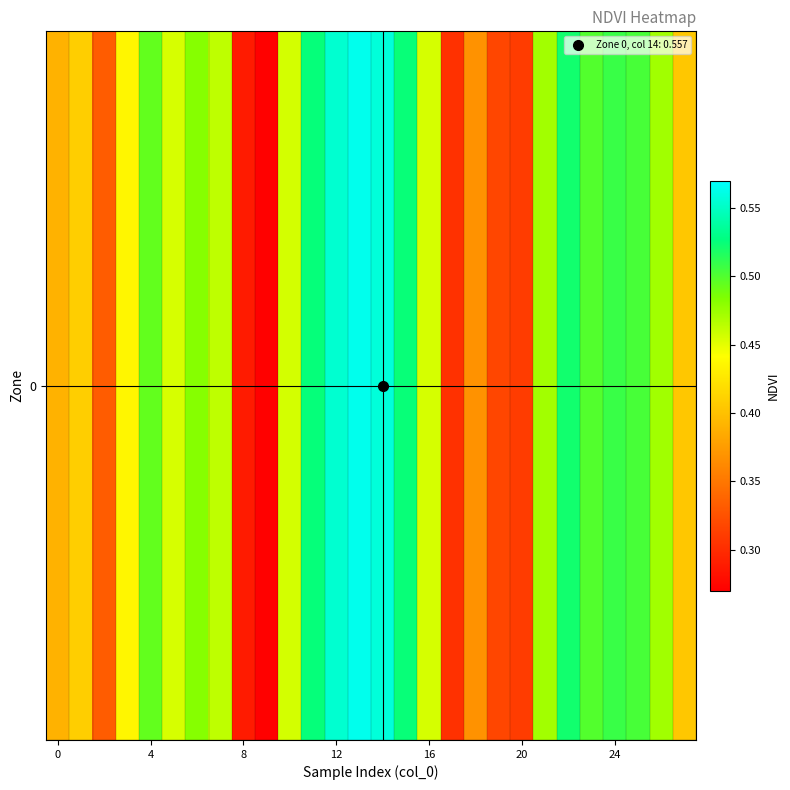

What is the minimum value shown in the chart?

0.3